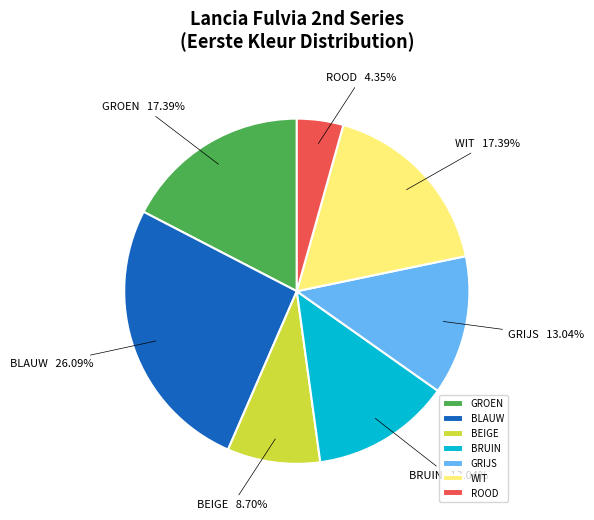

Does any single category account for the majority?

No